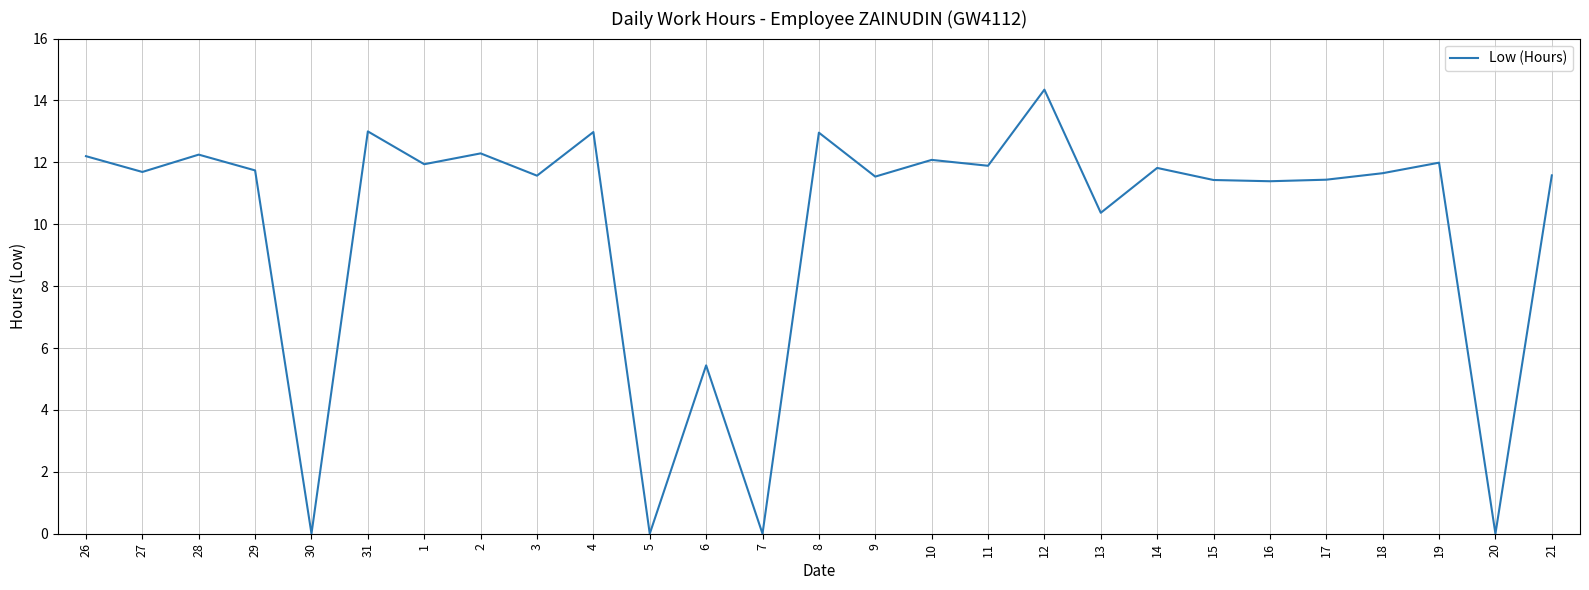

At which label is the value closest to 7?

6